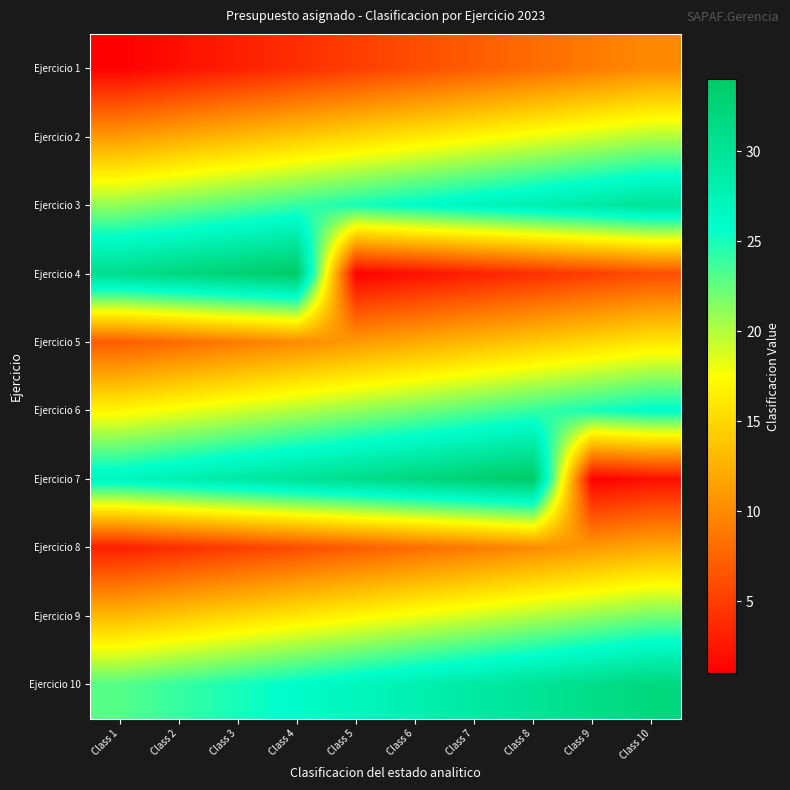

Between Class 9 and Class 5, which is larger?

Class 9